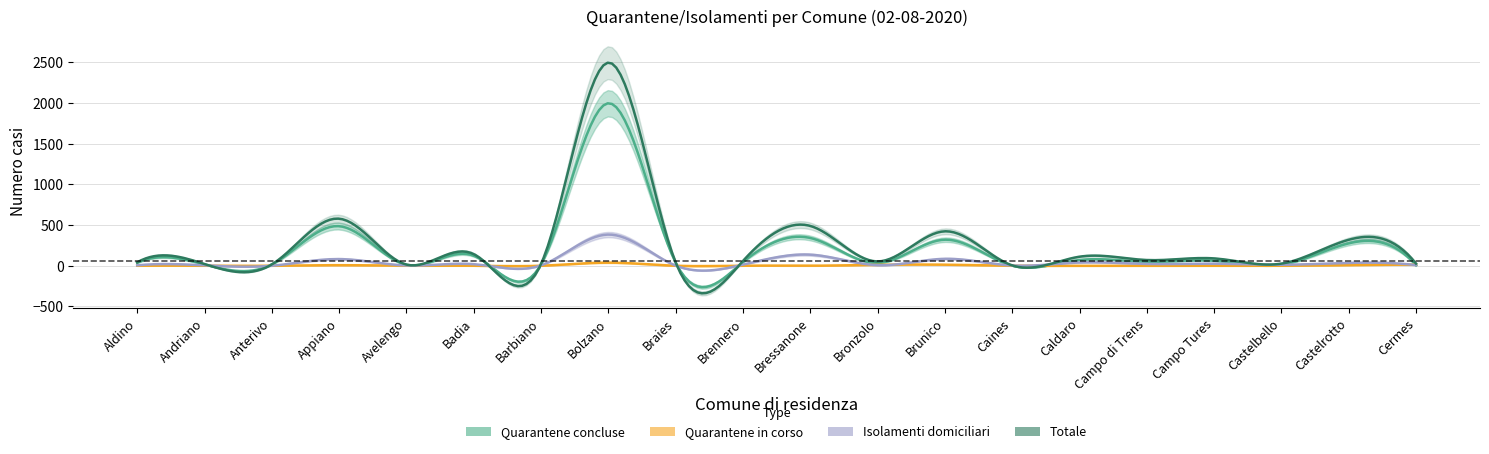

What is the difference between the Quarantene in corso values at Brunico and Barbiano?

13